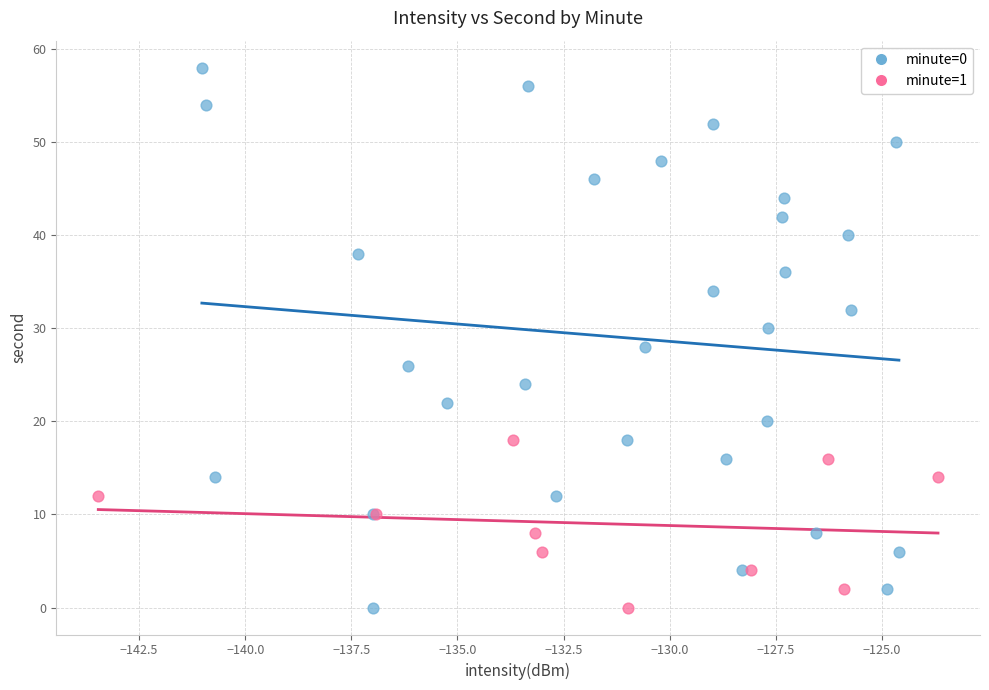

Which series reaches the maximum Y coordinate?

minute=0